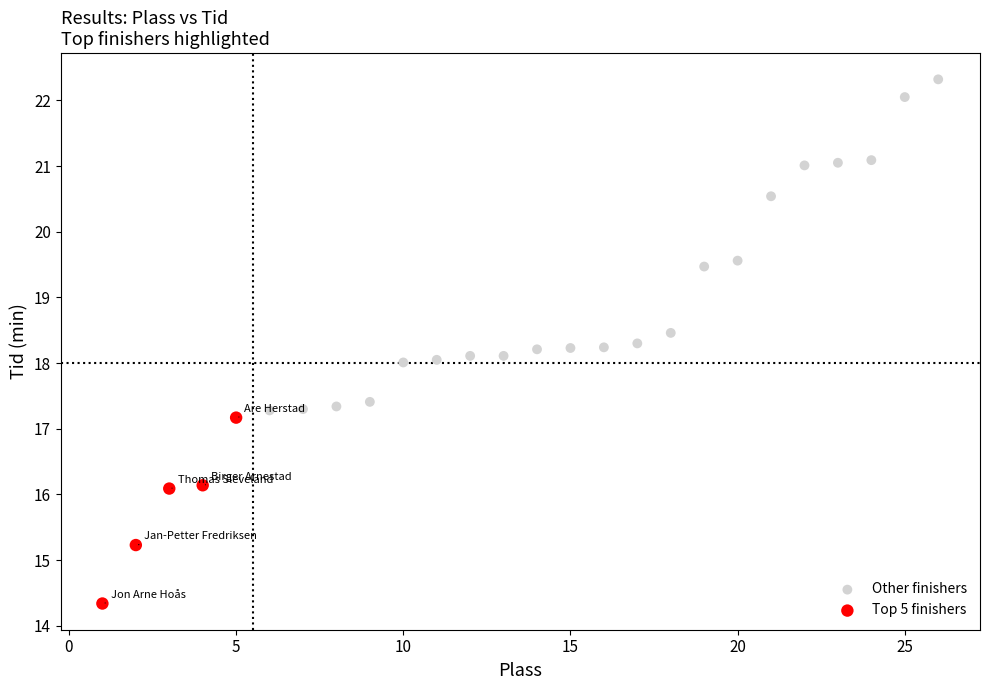

Which series contains the lowest Y value?

Top 5 finishers